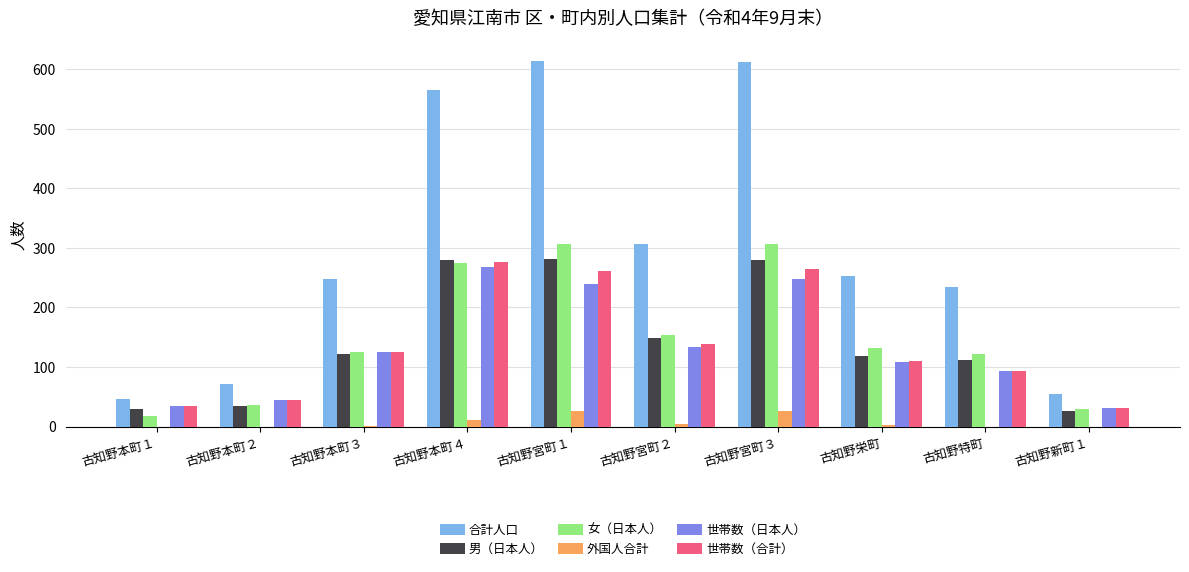

True or false: 合計人口 has a value of 613 at 古知野宮町１.

True